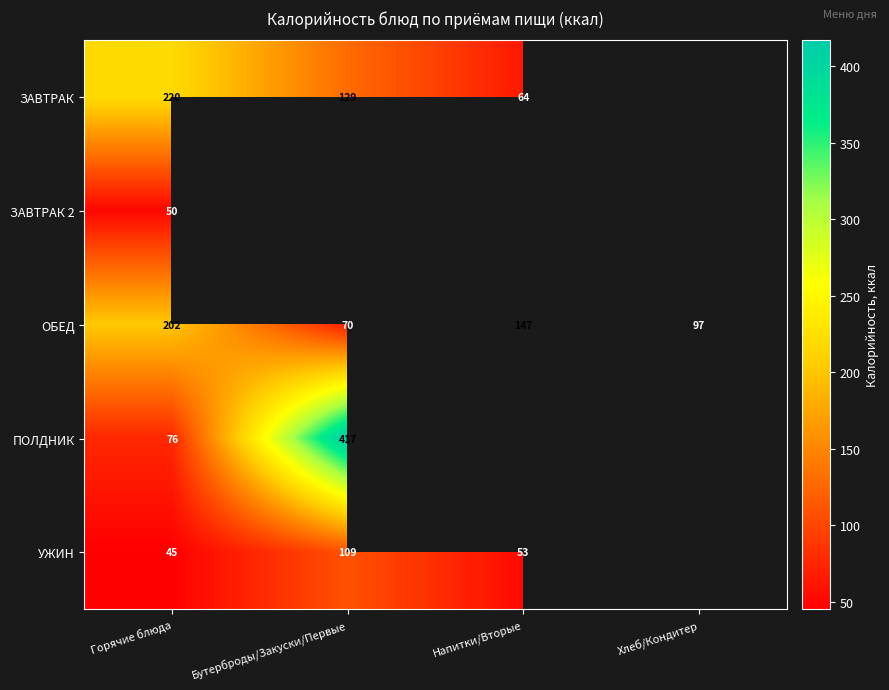

Which category has the highest value across all series?

Бутерброды/Закуски/Первые